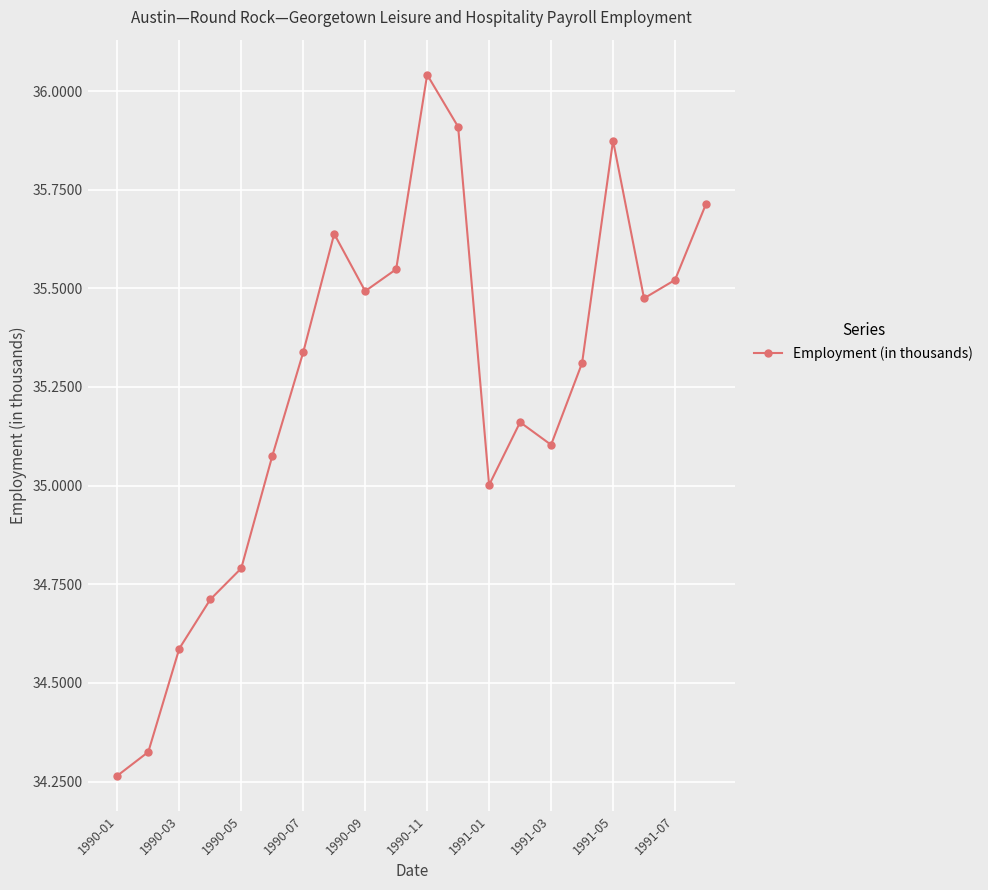

What is the value of the 20th point from the left?

35.7